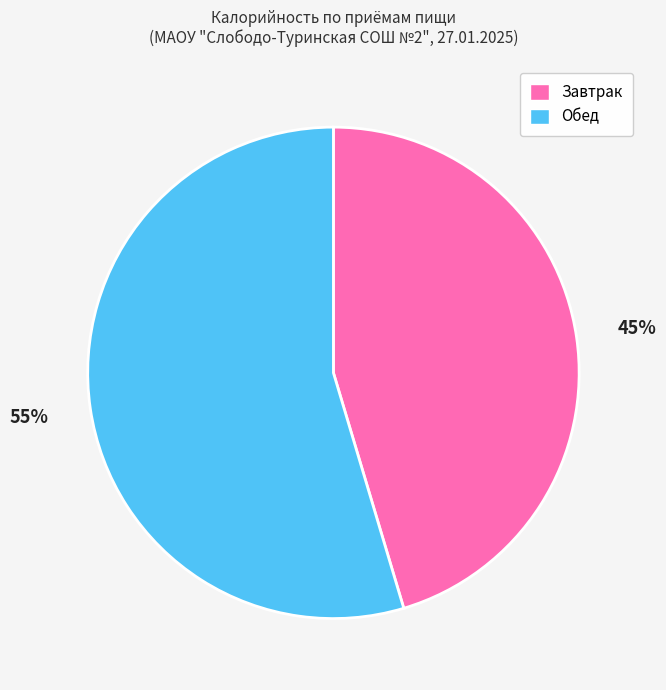

Is it true that Завтрак is 45% of the pie?

True